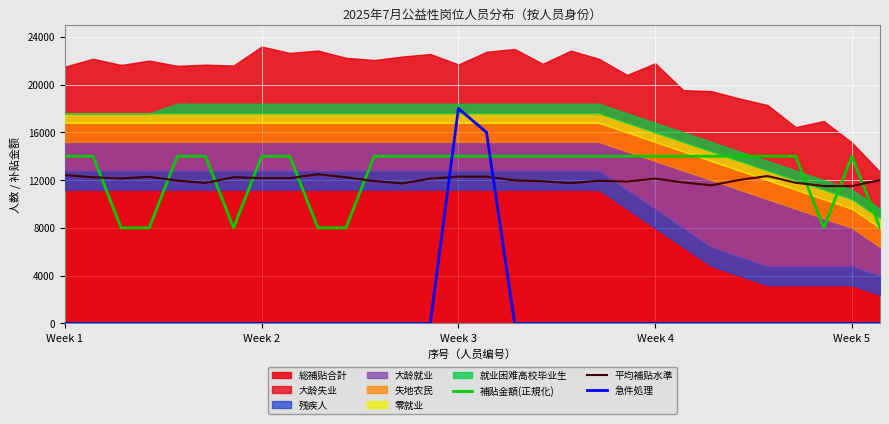

What is the sum of all 平均補贴水準 values?

360582.4